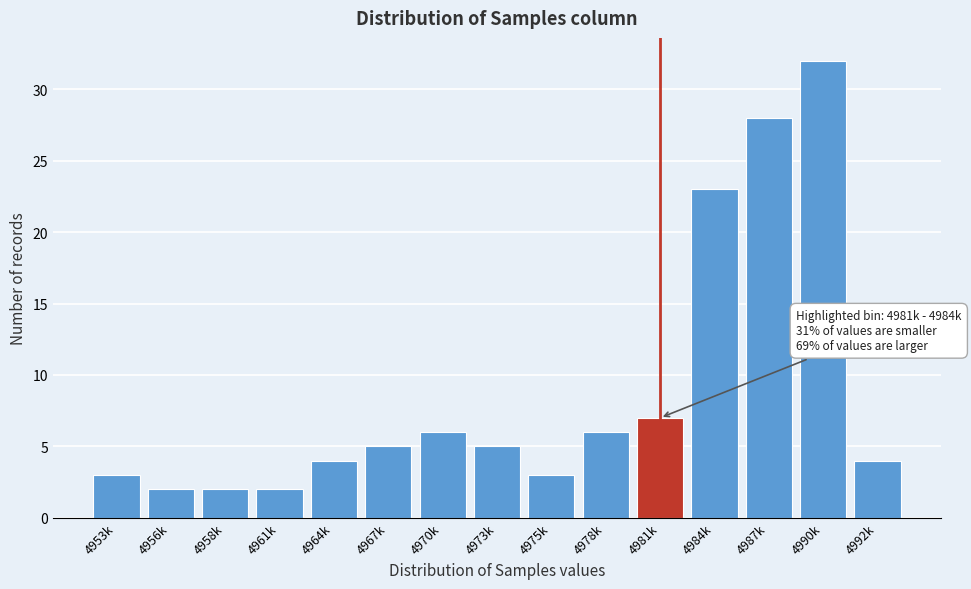

Reading left to right, transcribe all the data shown in this chart.

3	2	2	2	4	5	6	5	3	6	7	23	28	32	4